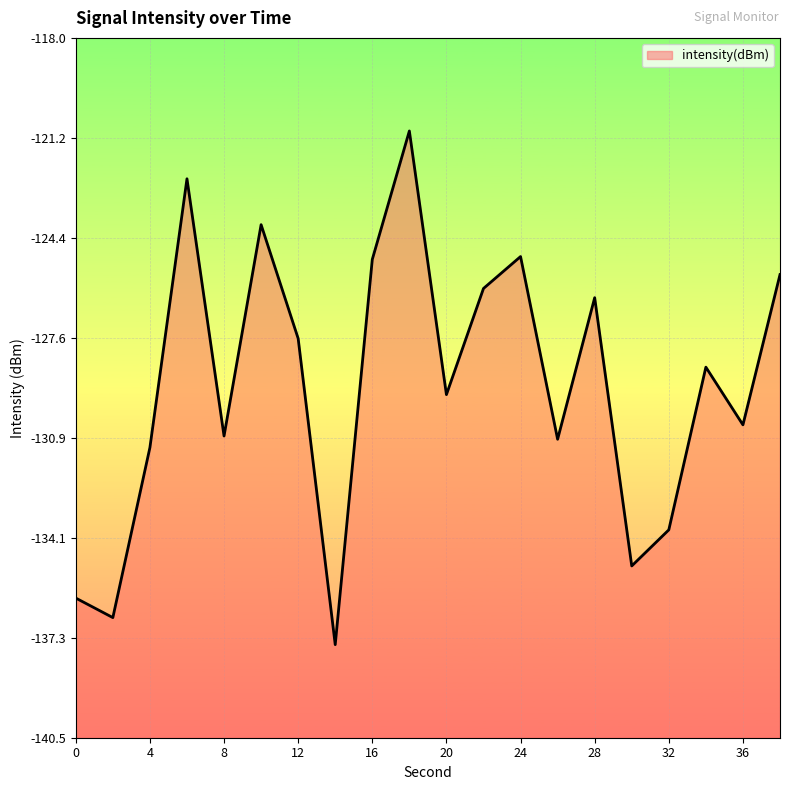

Where is the first local maximum?

6